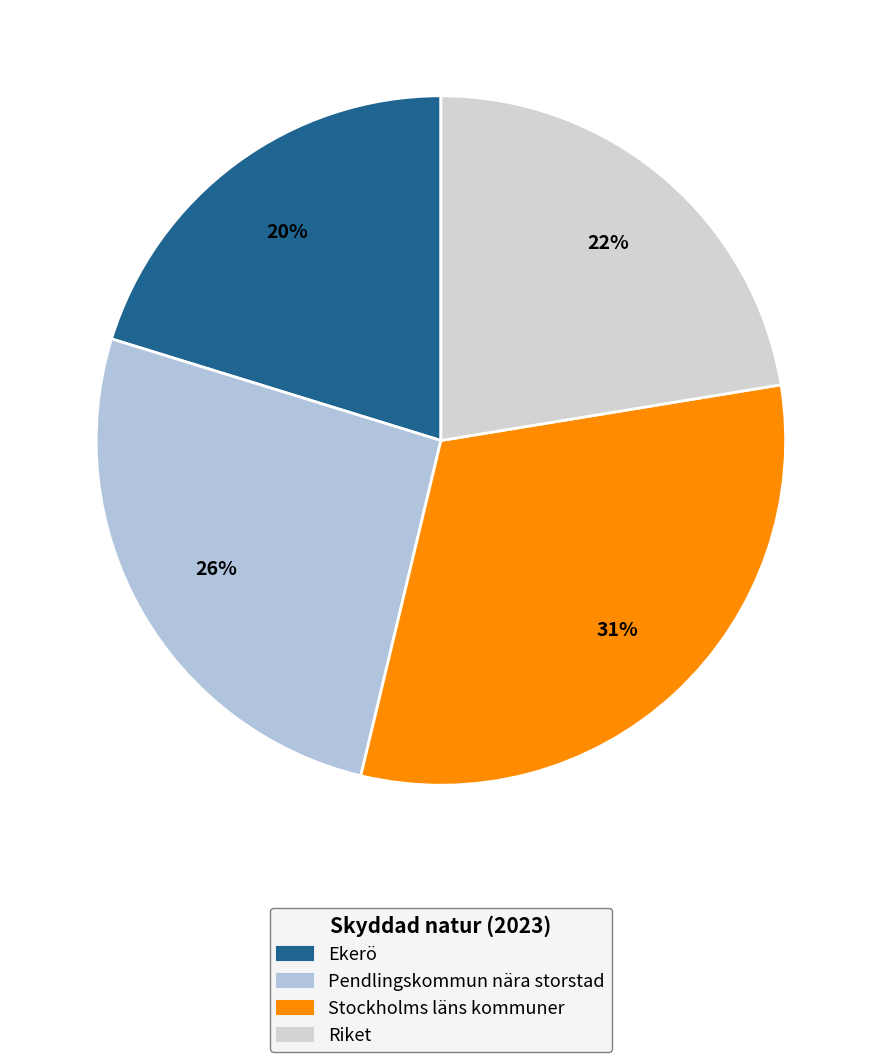

To the nearest percent, what percentage of the pie is Stockholms läns kommuner?

31%